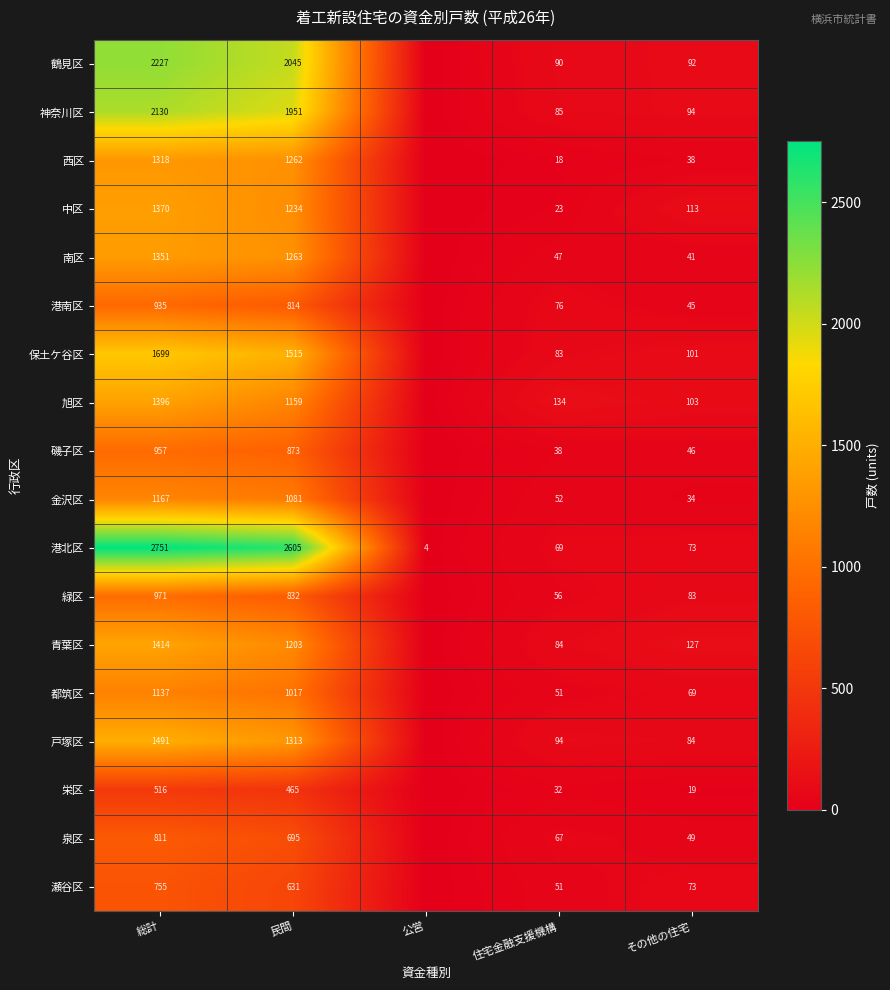

The 栄区 series shows 738 at 民間. True or false?

False